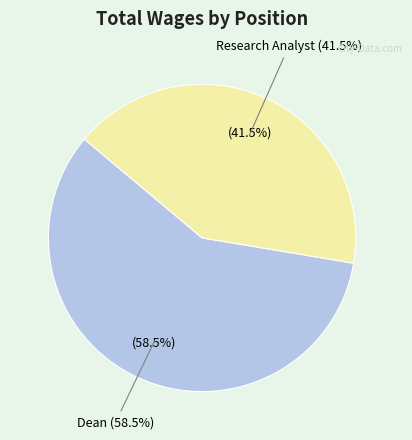

True or false: Dean accounts for 65% of the total.

False